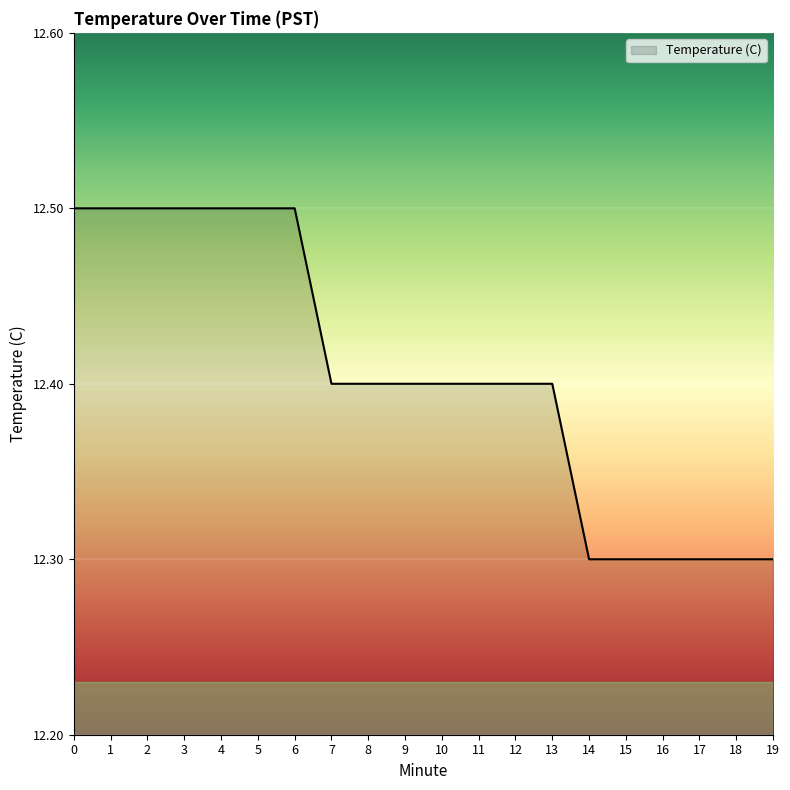

Reading left to right, extract all data points from this chart.

0=12.5	1=12.5	2=12.5	3=12.5	4=12.5	5=12.5	6=12.5	7=12.4	8=12.4	9=12.4	10=12.4	11=12.4	12=12.4	13=12.4	14=12.3	15=12.3	16=12.3	17=12.3	18=12.3	19=12.3